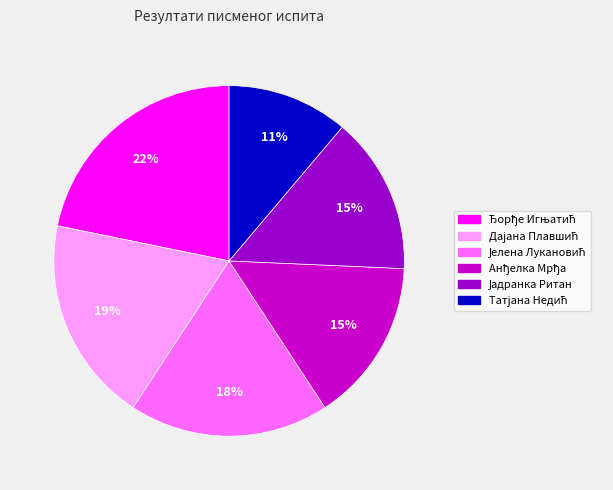

Is there any slice that represents more than half of the pie?

No